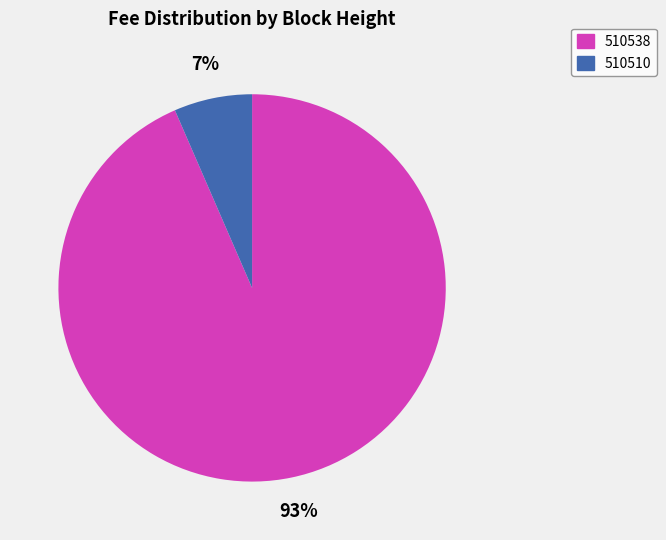

To the nearest percent, what is the average slice percentage?

50%